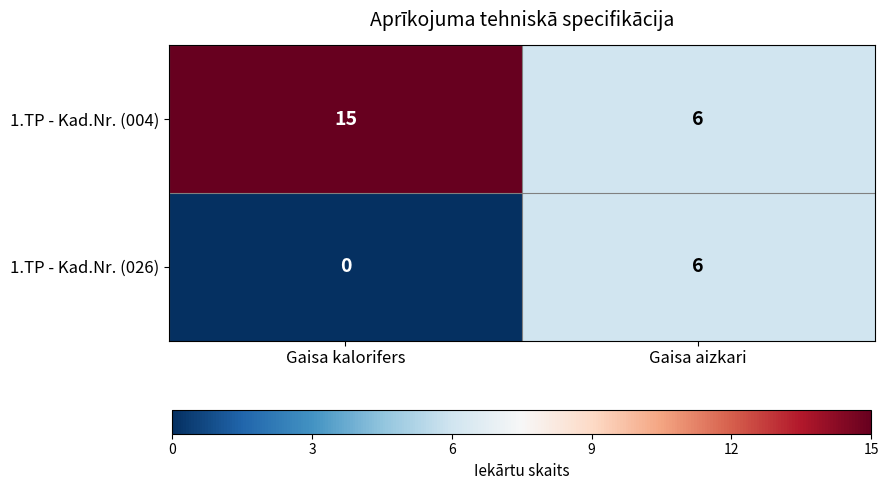

Which series has the largest range (max minus min)?

1.TP - Kad.Nr. (004)